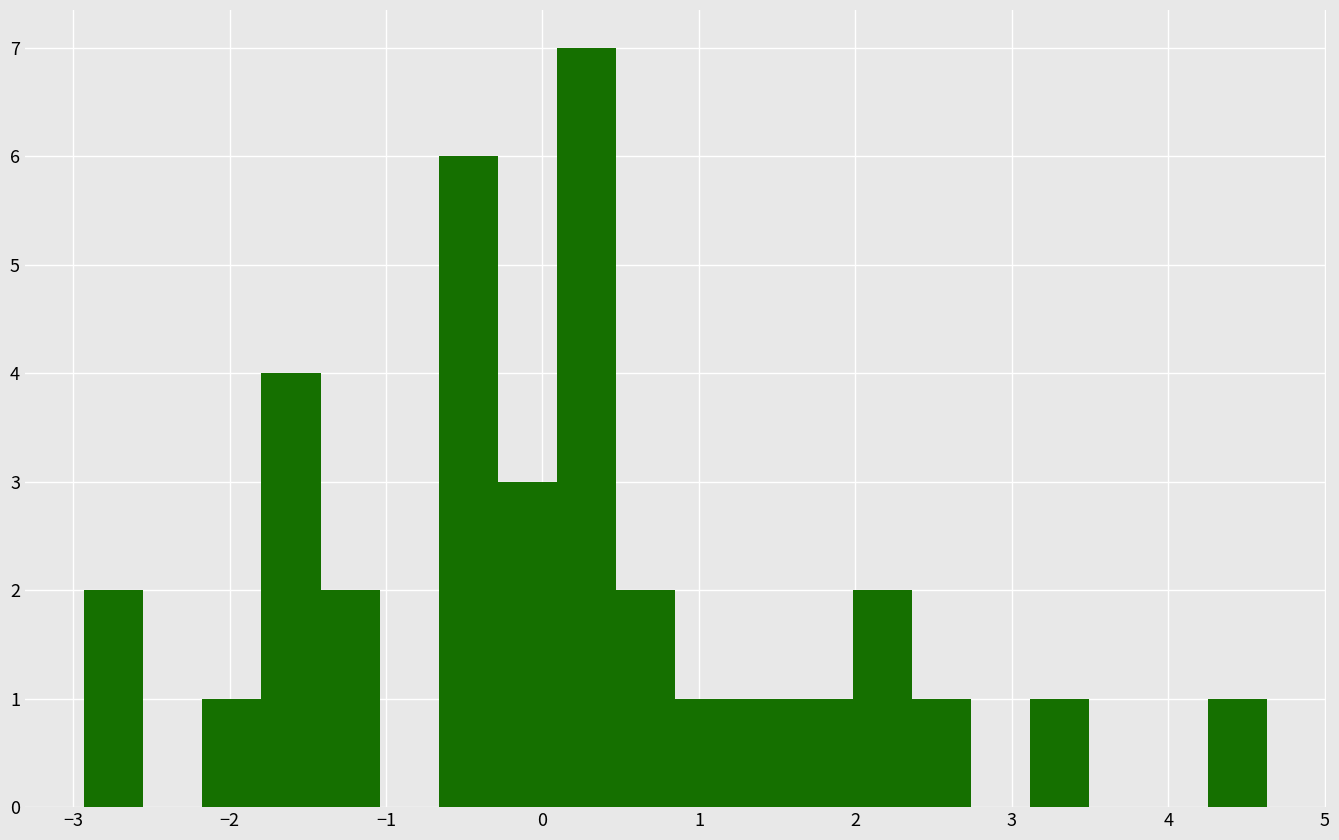

Around what value on the x-axis is the tallest bar? Give the approximate position of its centre, as read against the axis.

0.3